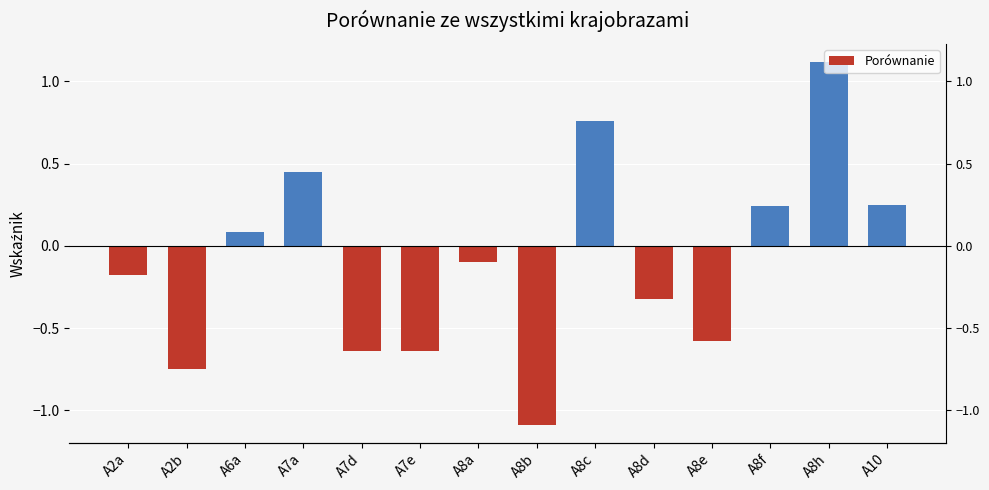

What is the average value?

-0.1